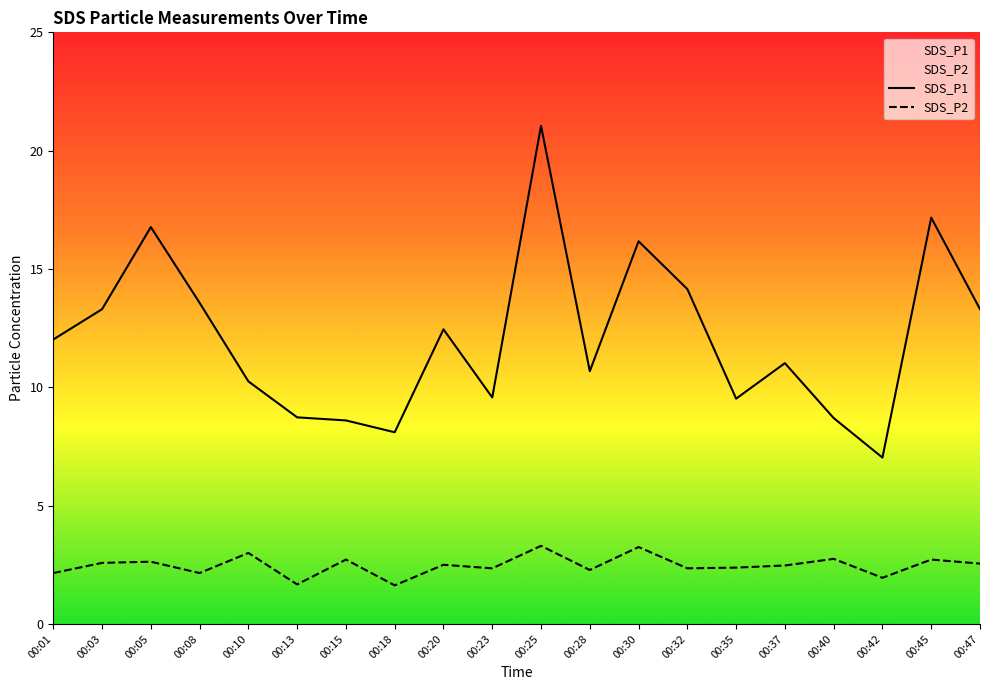

What is the greatest value displayed?

21.1